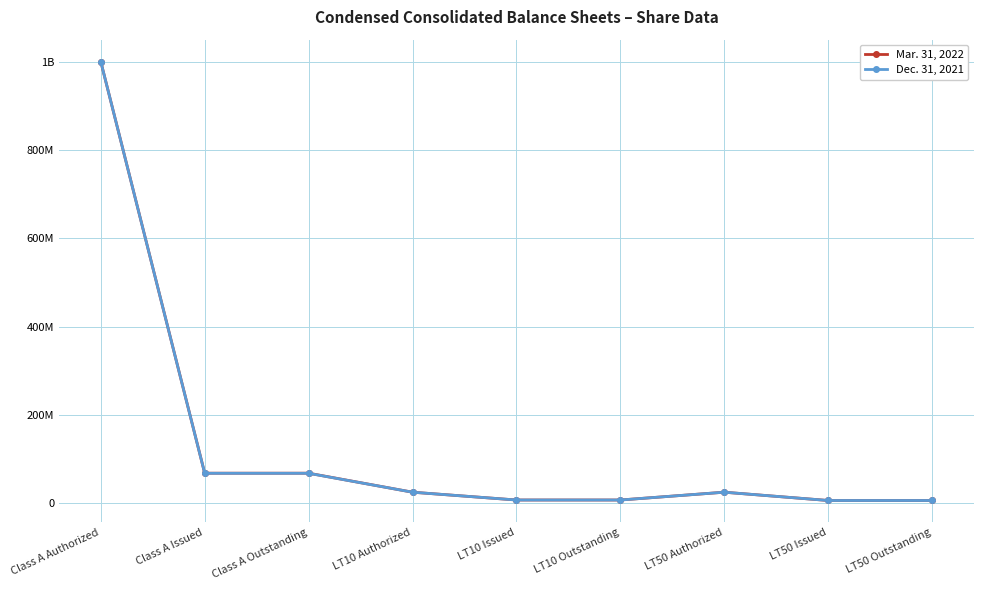

True or false: Mar. 31, 2022 and Dec. 31, 2021 intersect in this chart.

False